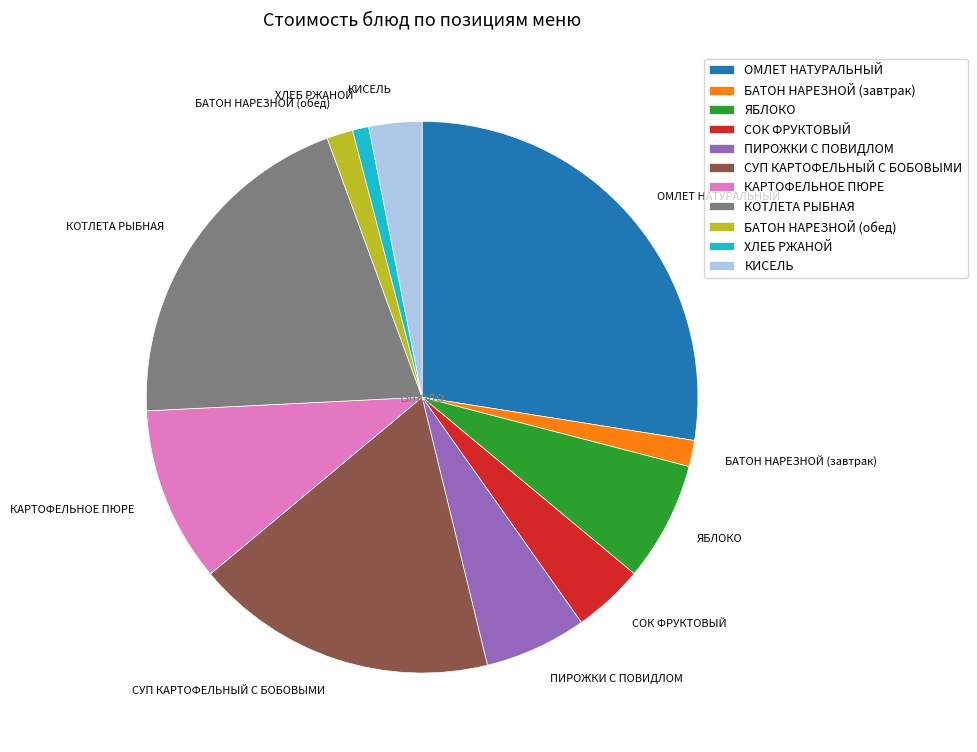

The ОМЛЕТ НАТУРАЛЬНЫЙ slice represents 34% of the pie. True or false?

False